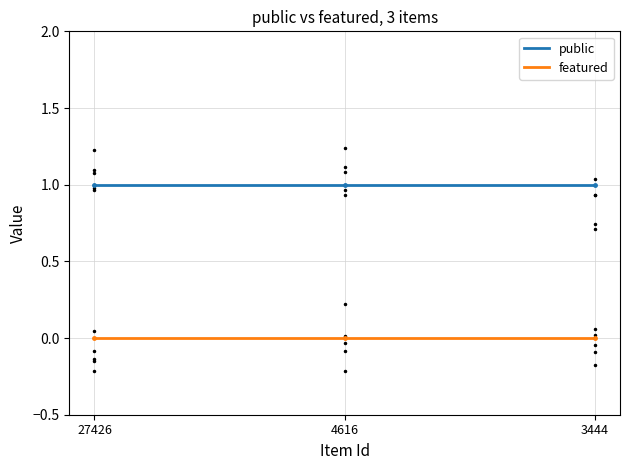

At 4616, list the series in order from smallest to largest.

featured, public